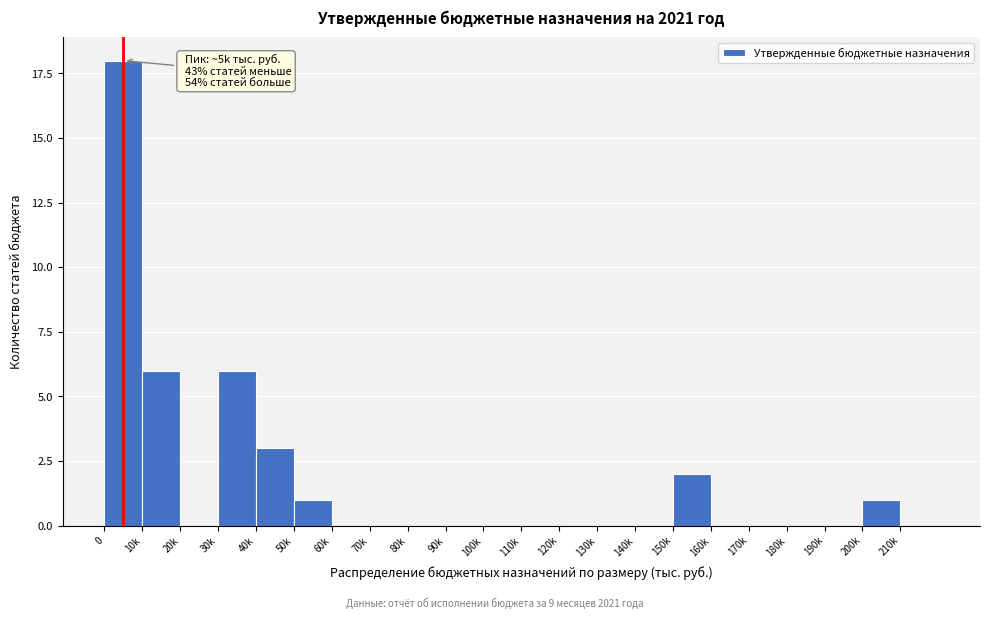

True or false: the data shows -7 at 100k.

False